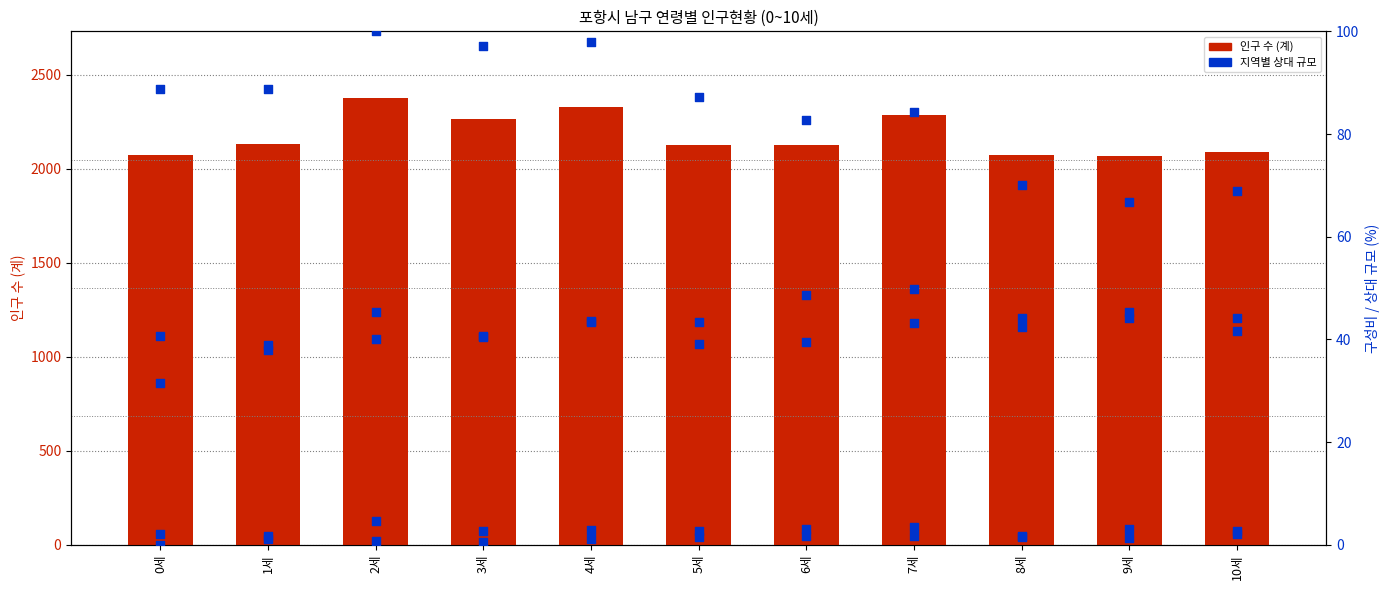

Which series has the largest Y range (max minus min)?

포항시 남구 (계)